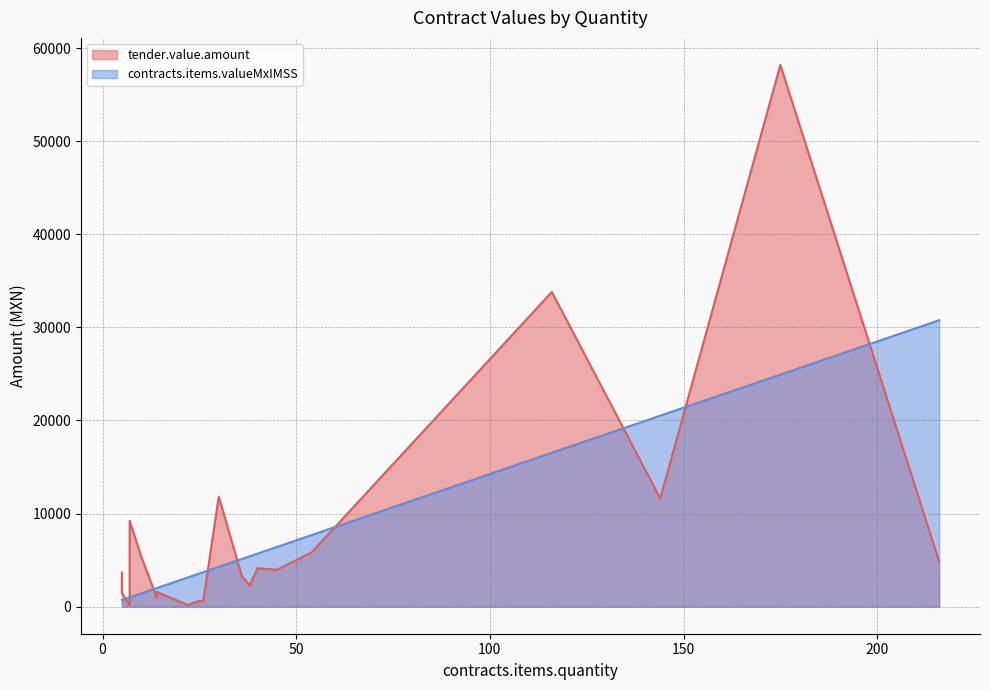

The value of tender.value.amount at 5 is 3659.2. True or false?

True